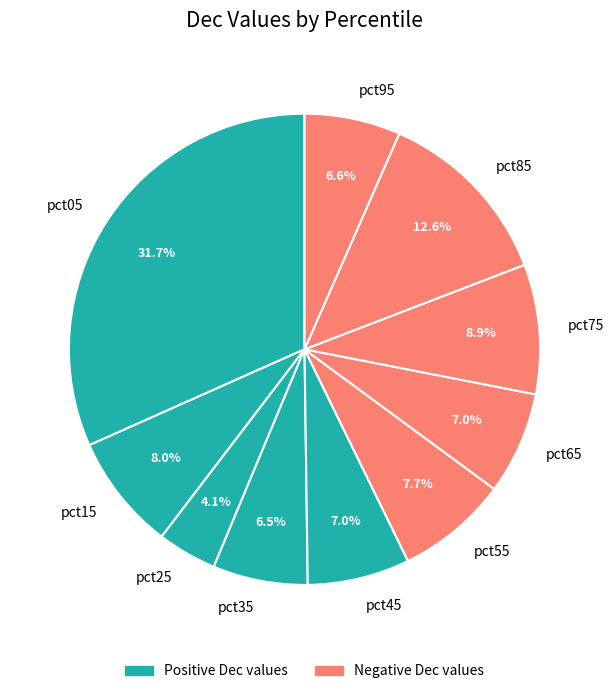

True or false: pct85 accounts for 13% of the total.

True